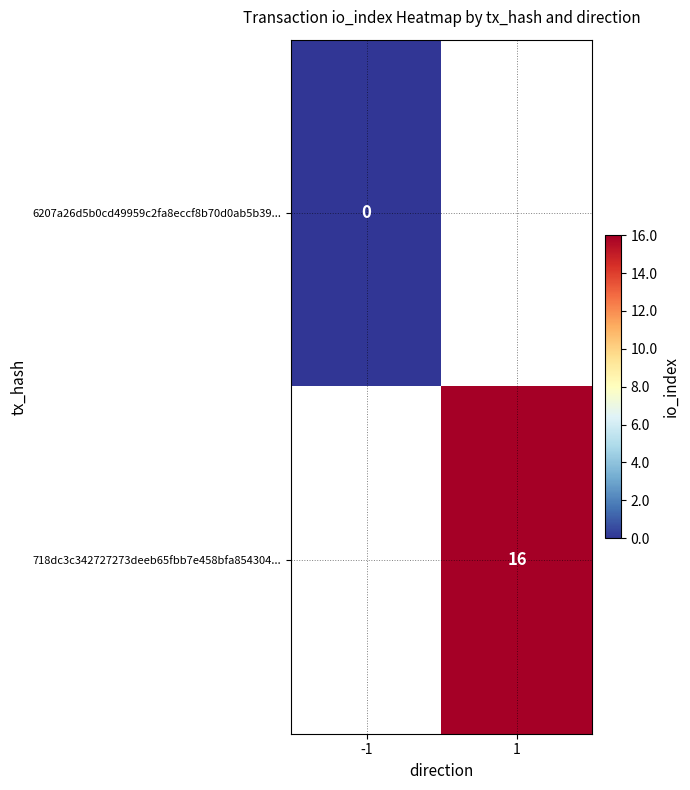

Is it true that 718dc3c342727273deeb65fbb7e458bfa854304... equals 16 at 1?

True